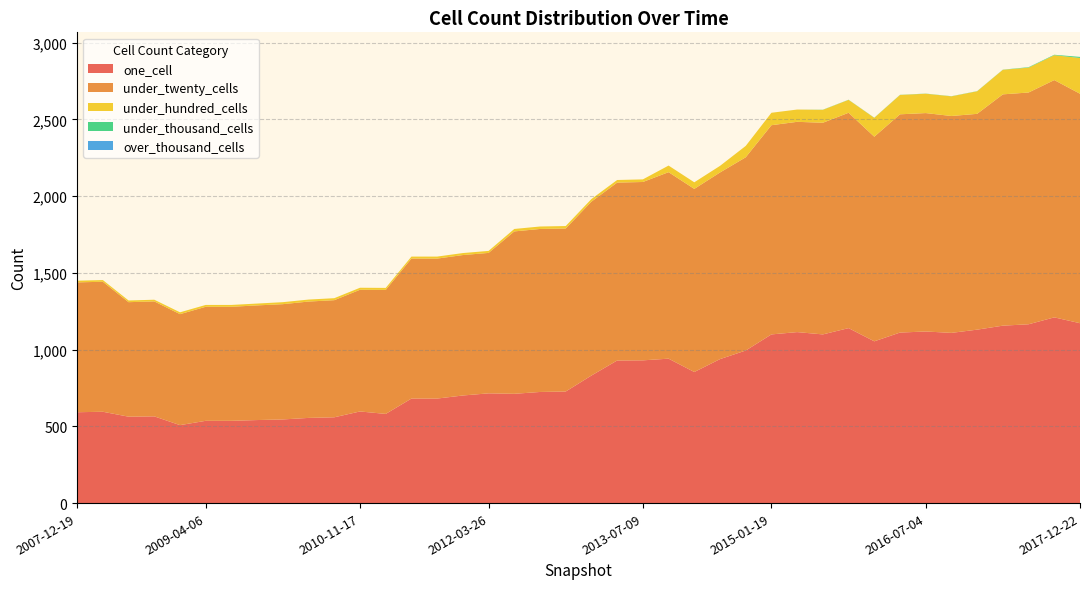

Reading left to right, extract all data points from this chart.

one_cell: 2007-12-19=592	2008-04-01=595	2008-06-27=563	2008-10-10=565	2008-12-17=508	2009-04-06=536	2009-06-17=536	2009-09-25=541	2009-12-16=545	2010-04-01=555	2010-07-26=559	2010-11-17=597	2011-02-21=581	2011-06-10=681	2011-09-05=681	2012-01-18=701	2012-03-26=715	2012-07-13=712	2012-10-31=724	2012-12-11=727	2013-02-20=831	2013-05-21=929	2013-07-09=930	2013-09-10=941	2013-12-20=854	2014-03-28=938	2014-09-08=994	2015-01-19=1099	2015-04-09=1114	2015-07-03=1099	2015-10-01=1140	2016-01-04=1054	2016-04-05=1111	2016-07-04=1118	2016-10-07=1109	2016-12-27=1130	2017-04-12=1156	2017-07-24=1165	2017-10-12=1210	2017-12-22=1172
under_twenty_cells: 2007-12-19=846	2008-04-01=847	2008-06-27=746	2008-10-10=749	2008-12-17=723	2009-04-06=743	2009-06-17=743	2009-09-25=747	2009-12-16=751	2010-04-01=758	2010-07-26=763	2010-11-17=793	2011-02-21=808	2011-06-10=912	2011-09-05=912	2012-01-18=915	2012-03-26=915	2012-07-13=1058	2012-10-31=1062	2012-12-11=1062	2013-02-20=1133	2013-05-21=1159	2013-07-09=1162	2013-09-10=1215	2013-12-20=1193	2014-03-28=1216	2014-09-08=1259	2015-01-19=1363	2015-04-09=1370	2015-07-03=1379	2015-10-01=1403	2016-01-04=1333	2016-04-05=1422	2016-07-04=1423	2016-10-07=1413	2016-12-27=1406	2017-04-12=1507	2017-07-24=1510	2017-10-12=1546	2017-12-22=1495
under_hundred_cells: 2007-12-19=11	2008-04-01=11	2008-06-27=11	2008-10-10=11	2008-12-17=12	2009-04-06=12	2009-06-17=12	2009-09-25=12	2009-12-16=13	2010-04-01=13	2010-07-26=13	2010-11-17=13	2011-02-21=13	2011-06-10=13	2011-09-05=13	2012-01-18=13	2012-03-26=13	2012-07-13=16	2012-10-31=16	2012-12-11=16	2013-02-20=17	2013-05-21=17	2013-07-09=17	2013-09-10=43	2013-12-20=43	2014-03-28=43	2014-09-08=74	2015-01-19=81	2015-04-09=80	2015-07-03=84	2015-10-01=84	2016-01-04=123	2016-04-05=126	2016-07-04=126	2016-10-07=128	2016-12-27=147	2017-04-12=160	2017-07-24=162	2017-10-12=162	2017-12-22=233
under_thousand_cells: 2007-12-19=0	2008-04-01=0	2008-06-27=0	2008-10-10=0	2008-12-17=0	2009-04-06=0	2009-06-17=0	2009-09-25=0	2009-12-16=0	2010-04-01=0	2010-07-26=0	2010-11-17=0	2011-02-21=0	2011-06-10=0	2011-09-05=0	2012-01-18=0	2012-03-26=0	2012-07-13=0	2012-10-31=0	2012-12-11=0	2013-02-20=0	2013-05-21=0	2013-07-09=0	2013-09-10=0	2013-12-20=0	2014-03-28=0	2014-09-08=0	2015-01-19=0	2015-04-09=0	2015-07-03=1	2015-10-01=1	2016-01-04=1	2016-04-05=1	2016-07-04=1	2016-10-07=1	2016-12-27=1	2017-04-12=1	2017-07-24=3	2017-10-12=3	2017-12-22=7
over_thousand_cells: 2007-12-19=0	2008-04-01=0	2008-06-27=0	2008-10-10=0	2008-12-17=0	2009-04-06=0	2009-06-17=0	2009-09-25=0	2009-12-16=0	2010-04-01=0	2010-07-26=0	2010-11-17=0	2011-02-21=0	2011-06-10=0	2011-09-05=0	2012-01-18=0	2012-03-26=0	2012-07-13=0	2012-10-31=0	2012-12-11=0	2013-02-20=0	2013-05-21=0	2013-07-09=0	2013-09-10=0	2013-12-20=0	2014-03-28=0	2014-09-08=0	2015-01-19=0	2015-04-09=0	2015-07-03=0	2015-10-01=0	2016-01-04=0	2016-04-05=0	2016-07-04=0	2016-10-07=0	2016-12-27=0	2017-04-12=0	2017-07-24=0	2017-10-12=0	2017-12-22=0